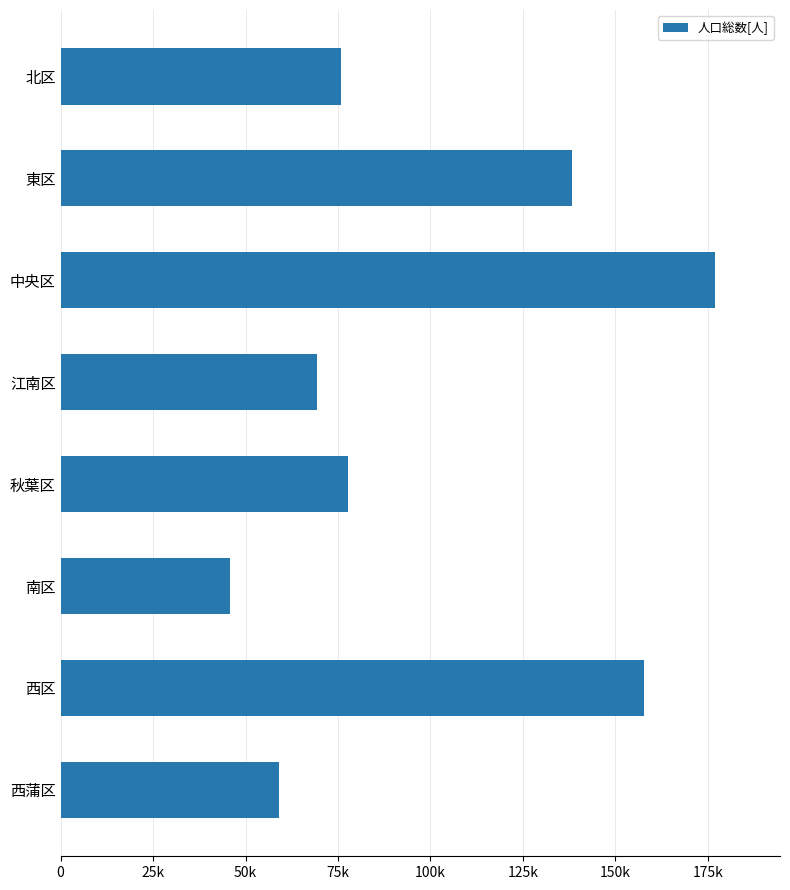

What is the minimum value shown in the chart?

45895